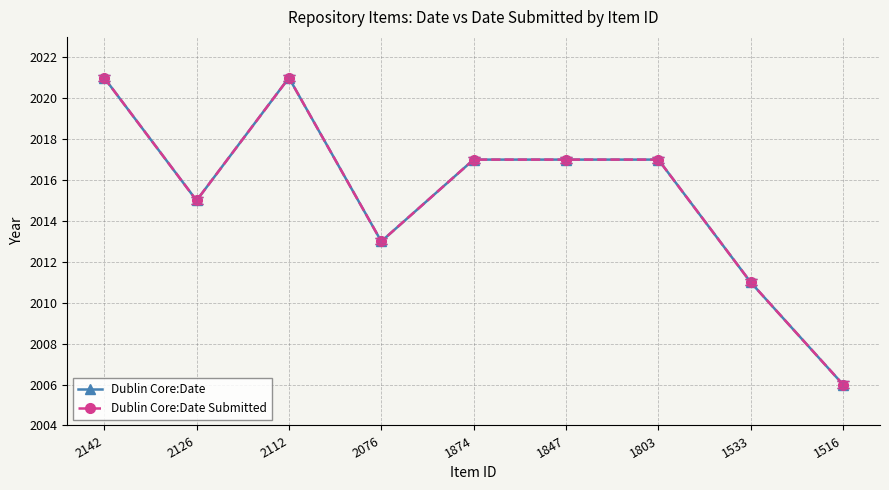

What is the value of the Dublin Core:Date point at the 9th from the left?

2006